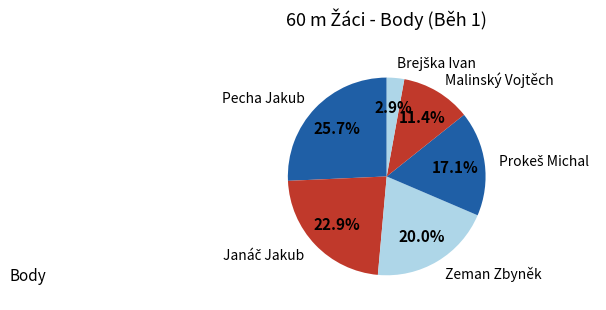

Which slice is the largest?

Pecha Jakub